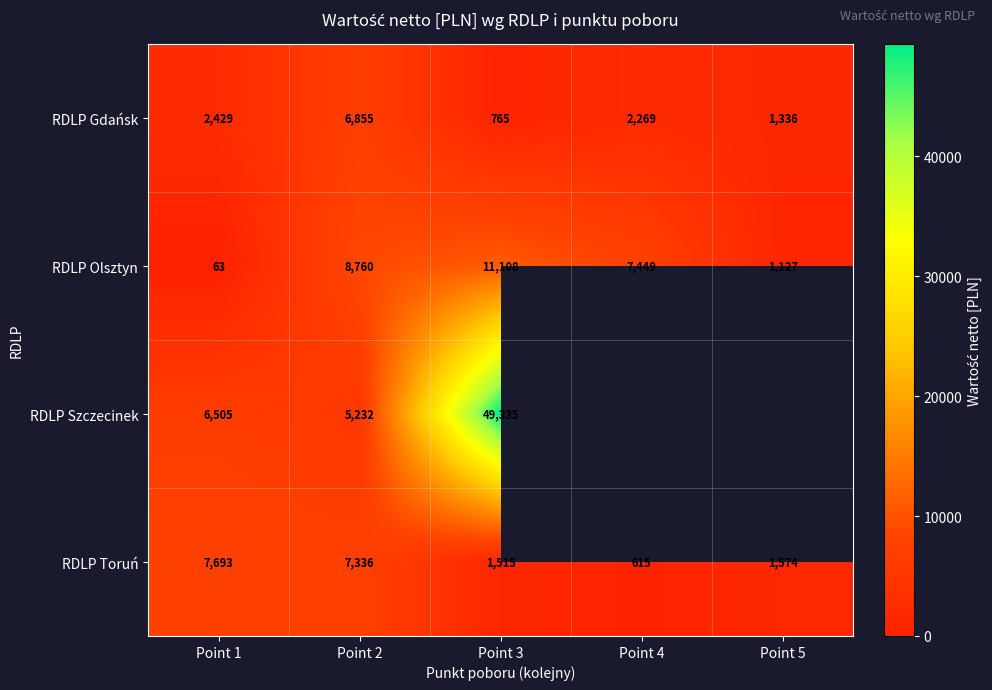

Which category has the lowest value in the RDLP Szczecinek series?

Point 2